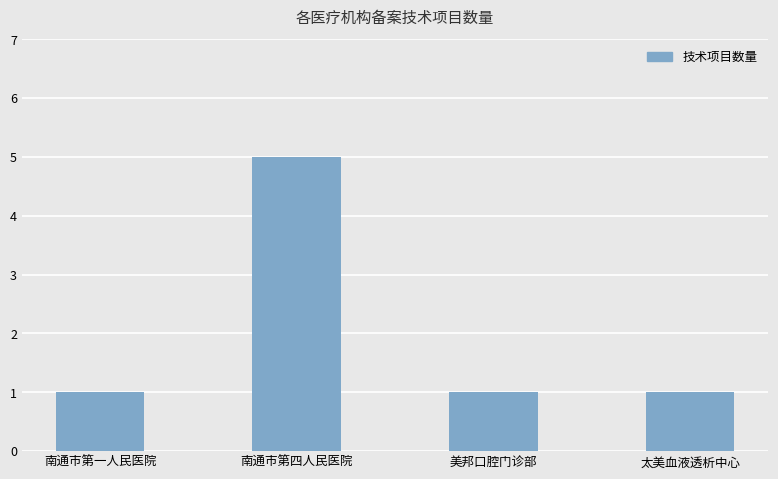

What is the sum of the values at 太美血液透析中心 and 南通市第四人民医院?

6